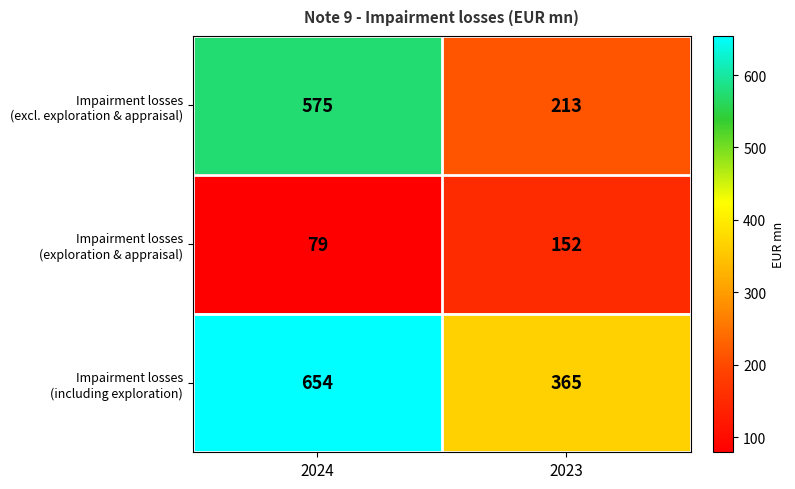

What is the spread (max minus min) of values at 2023?

213